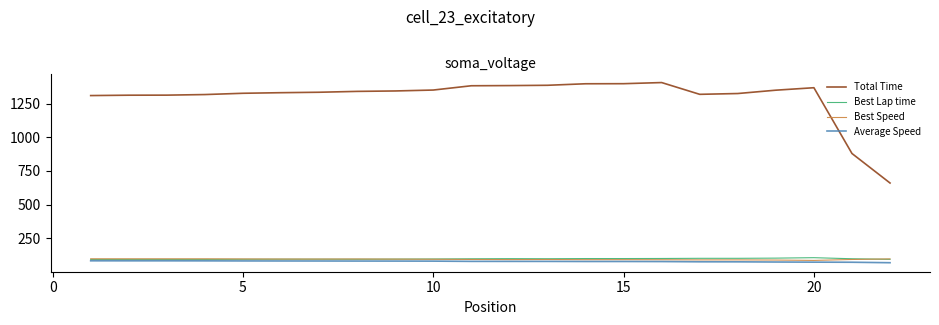

True or false: Total Time and Best Speed intersect in this chart.

False